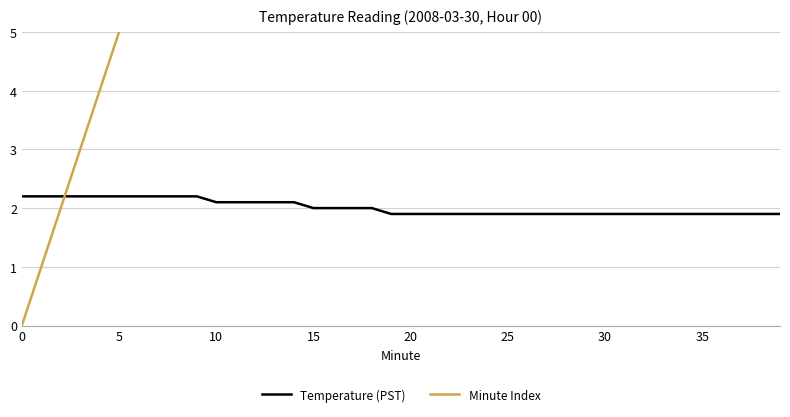

How many intersections are there between Temperature (PST) and Minute Index?

1